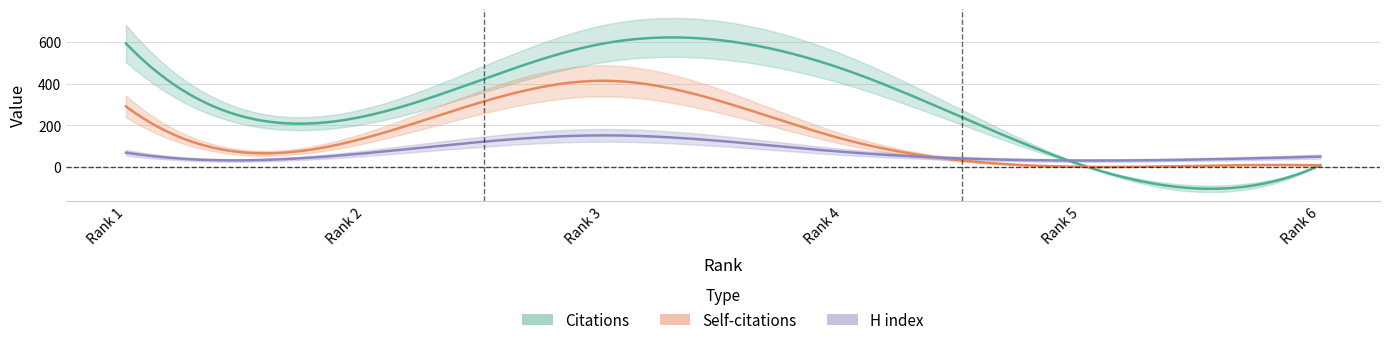

Where is the first local maximum for H index?

3